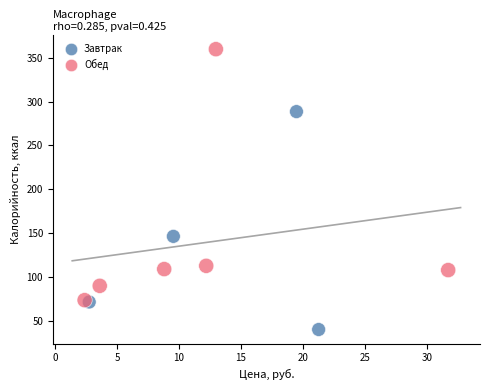

What Y value in the scatter plot is closest to 199?

146.3